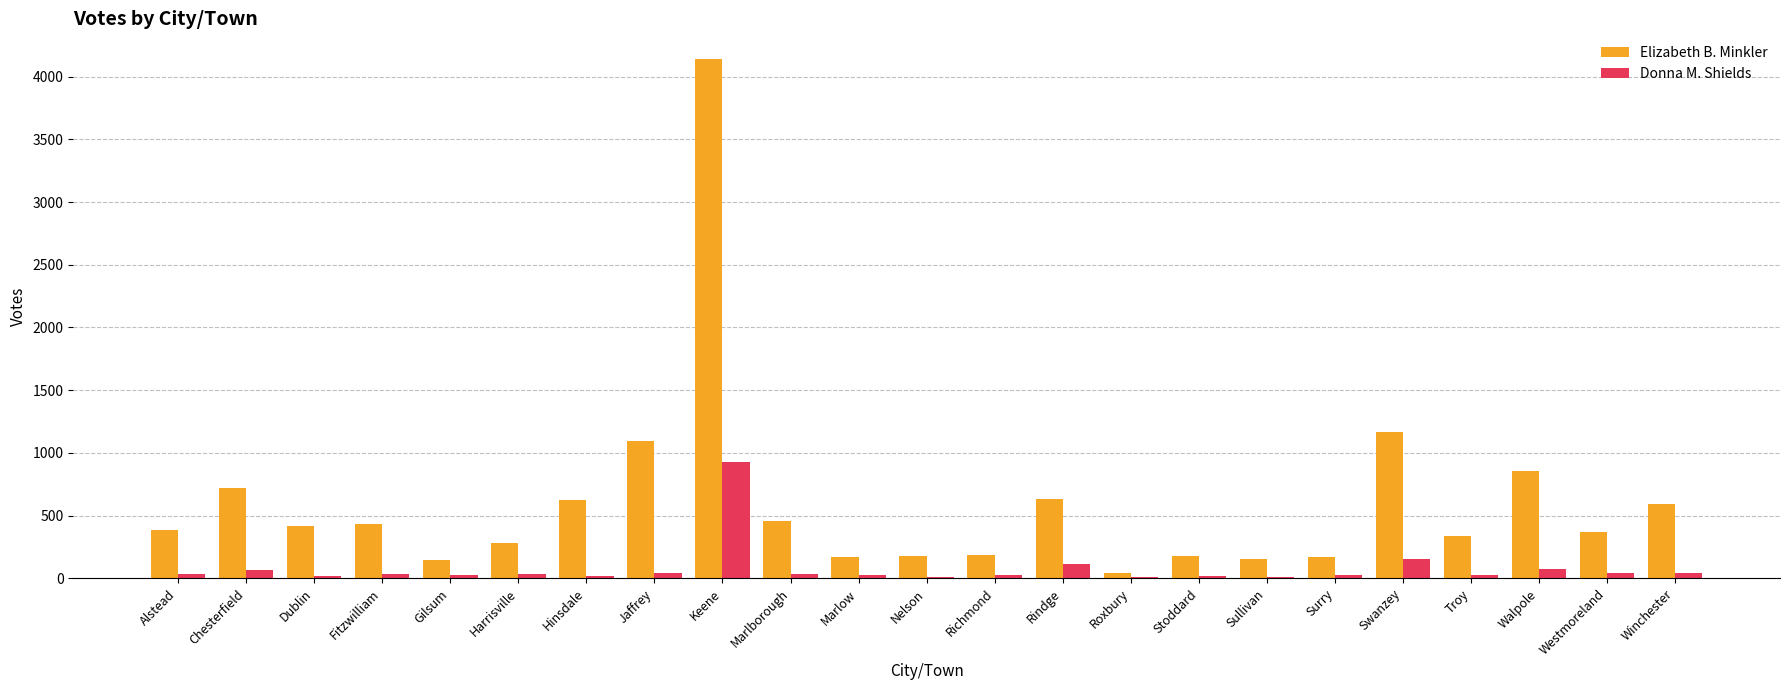

Which series changed the most between Keene and Sullivan?

Elizabeth B. Minkler